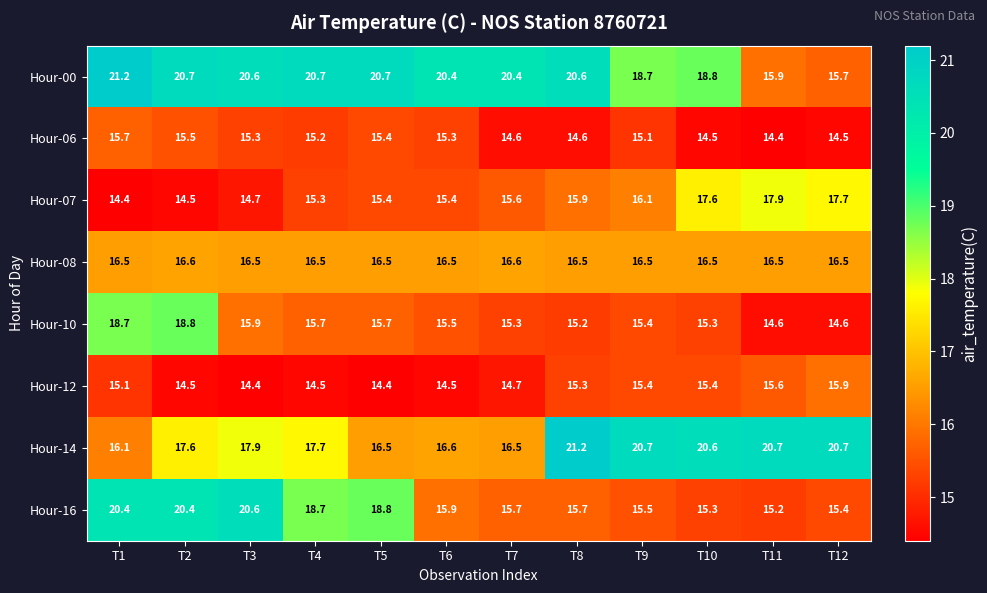

At which category is the sum across all series the highest?

T2